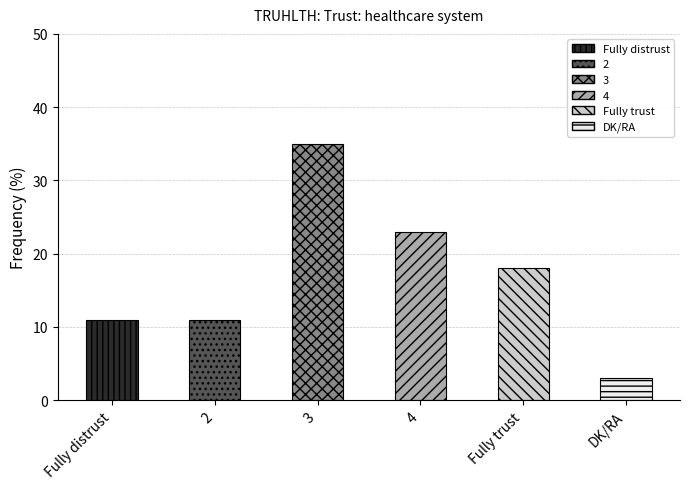

Reading right to left, extract all data points from this chart.

DK/RA=3	Fully trust=18	4=23	3=35	2=11	Fully distrust=11